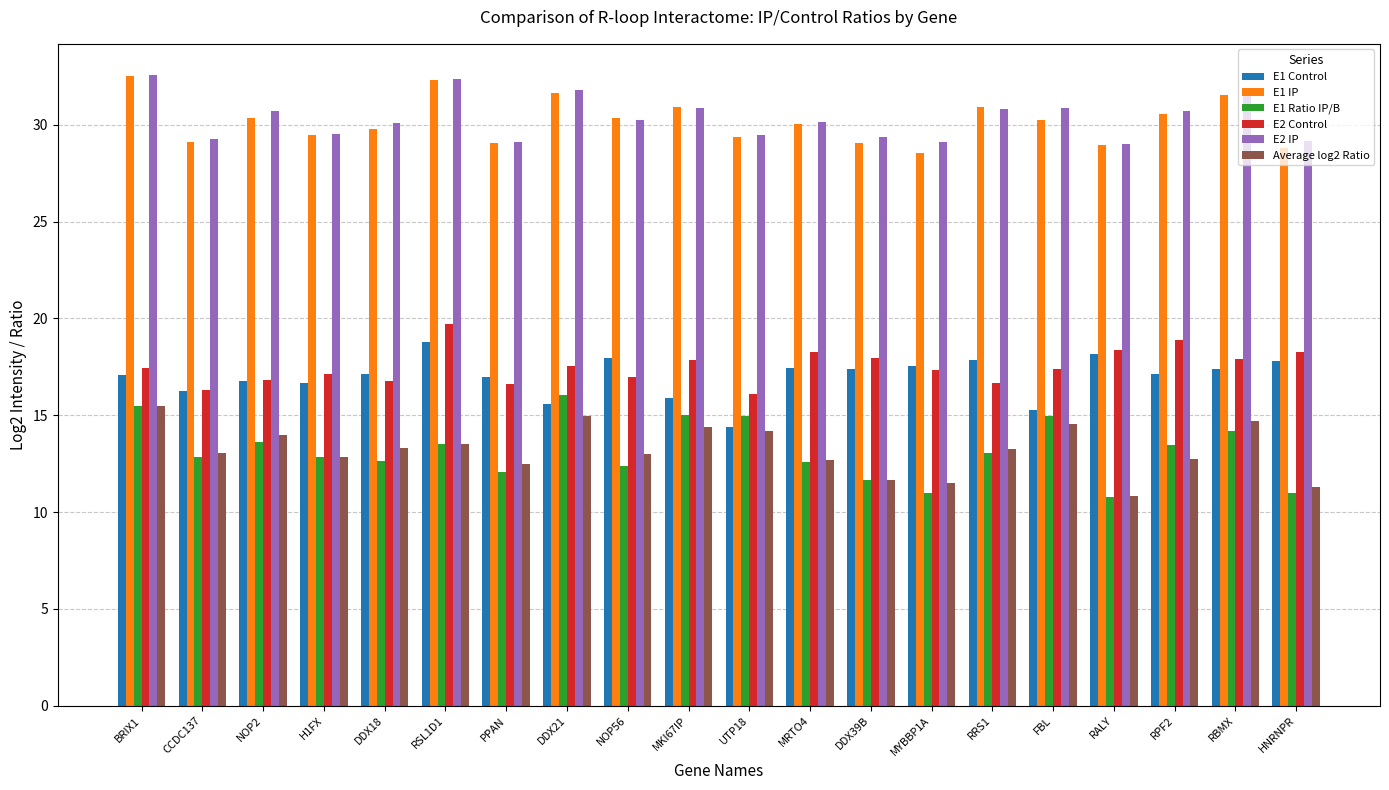

Which category has the highest value in the E2 Control series?

RSL1D1